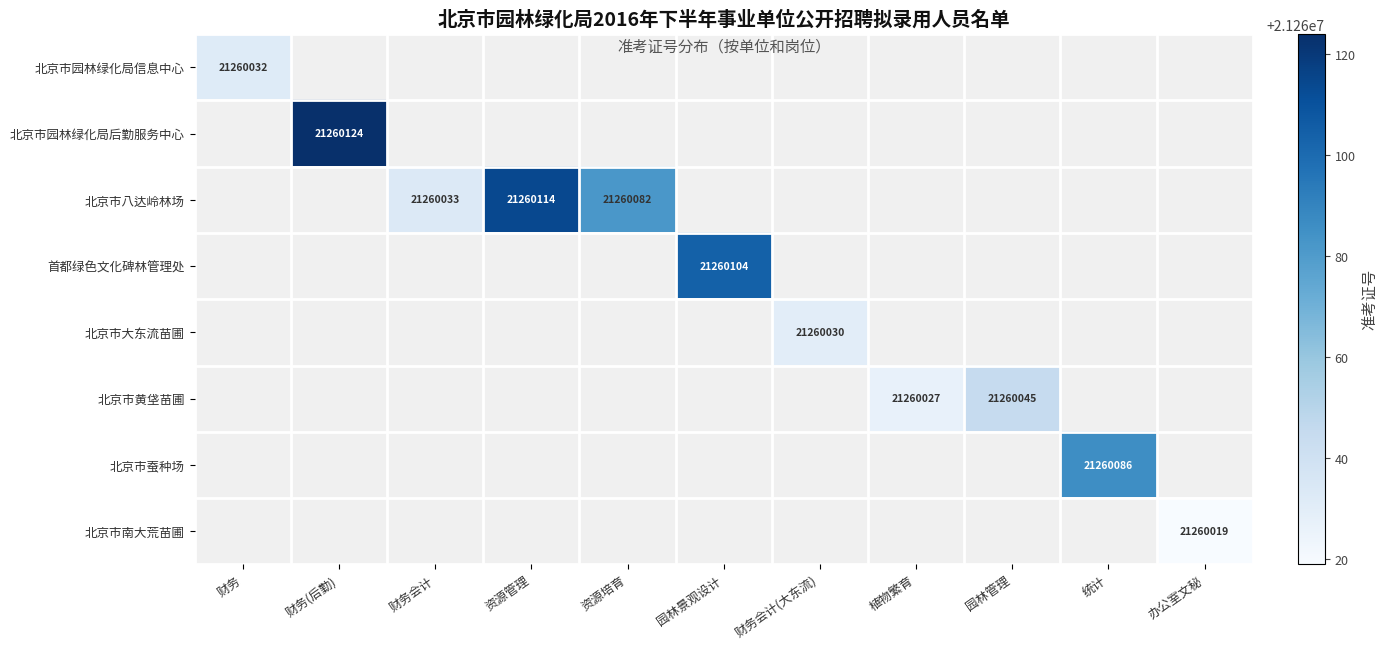

Rank the categories by 北京市南大荒苗圃 value from highest to lowest.

财务, 财务(后勤), 财务会计, 资源管理, 资源培育, 园林景观设计, 财务会计(大东流), 植物繁育, 园林管理, 统计, 办公室文秘